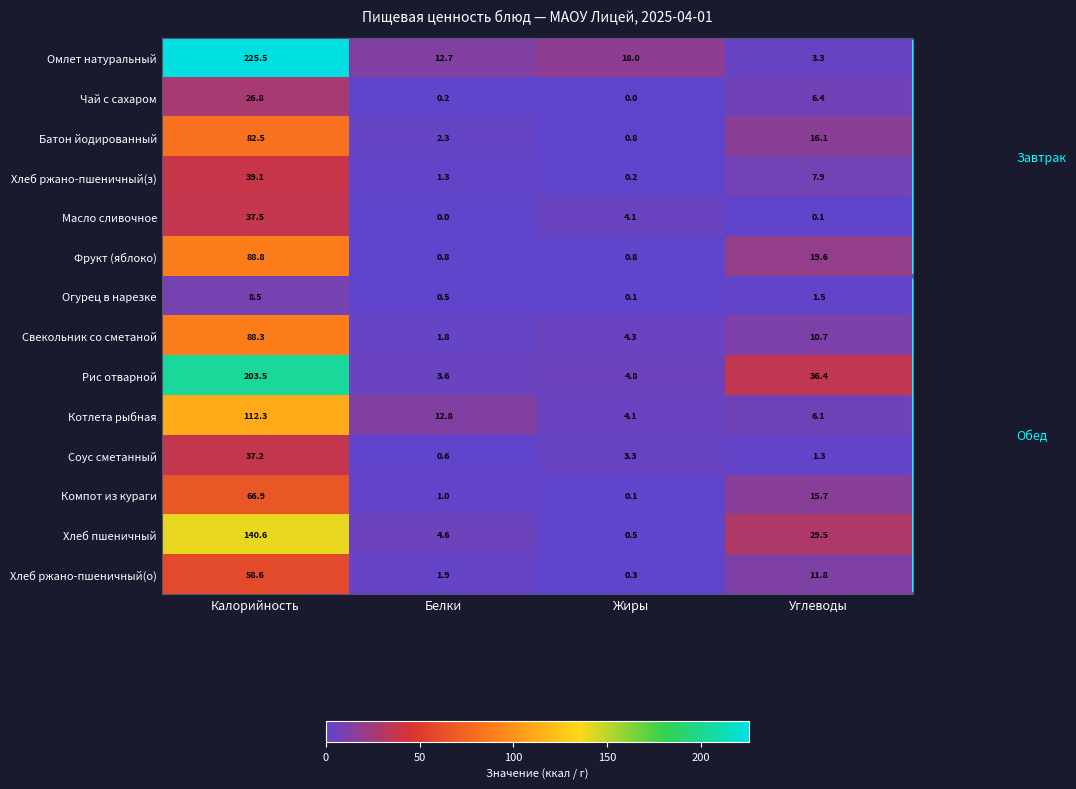

Which series has the widest spread of values?

Омлет натуральный